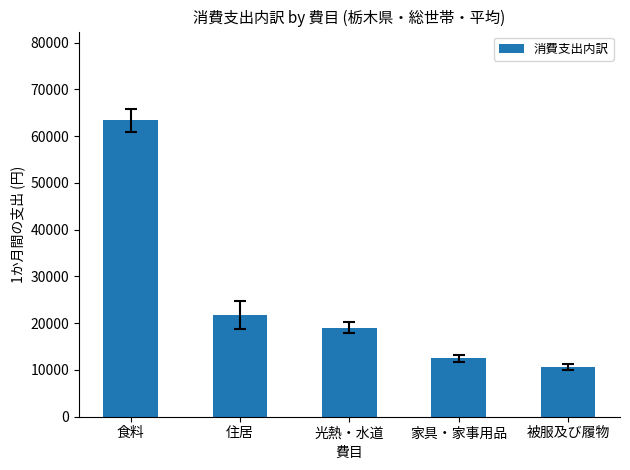

The value at 光熱・水道 is 19069. True or false?

True